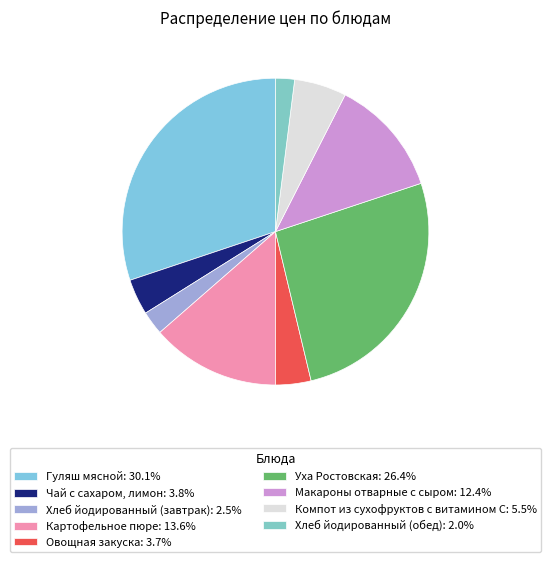

Combined, what portion of the pie is Уха Ростовская and Овощная закуска?

30.1%